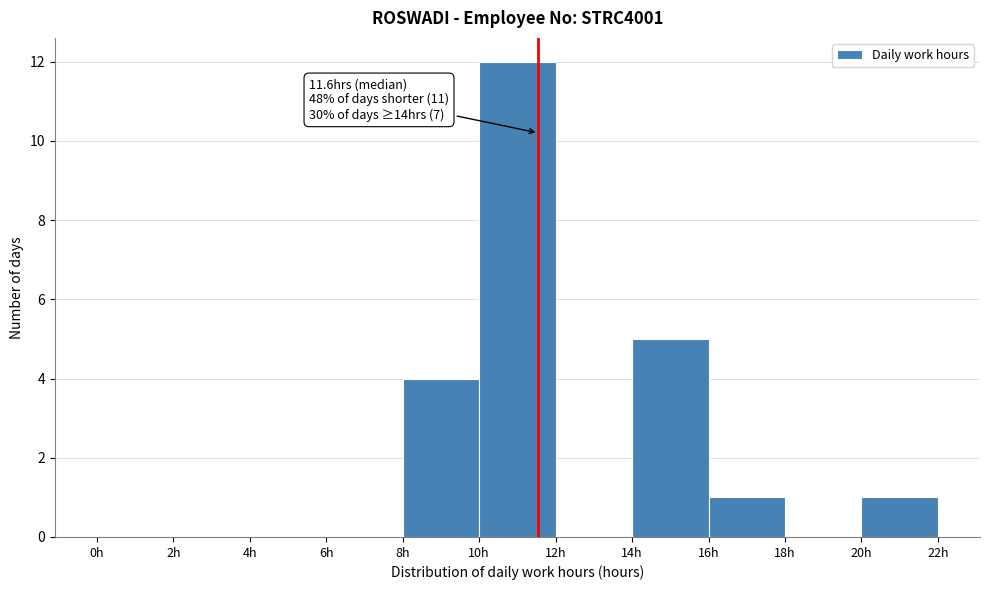

Which range on the x-axis has the tallest bar?

10 to 12